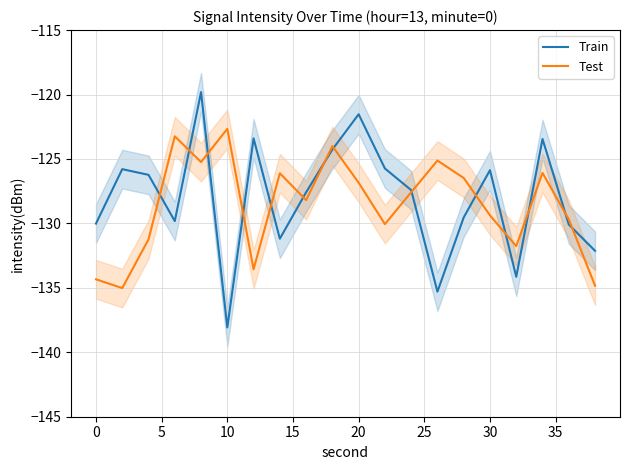

Which series has the largest total across all categories?

Train